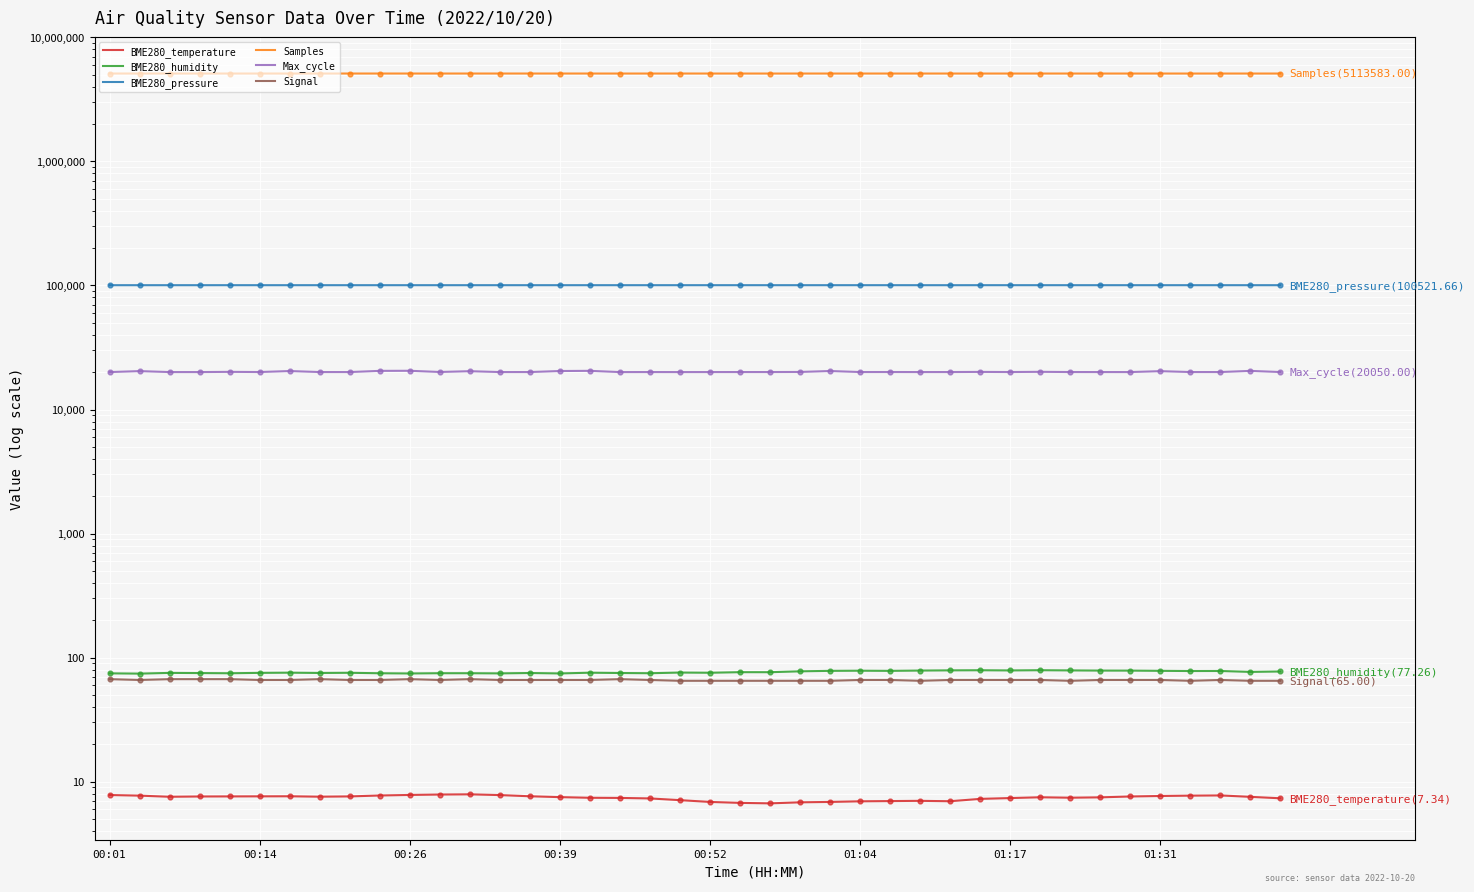

What is the total value across all series at 37?

5234718.4